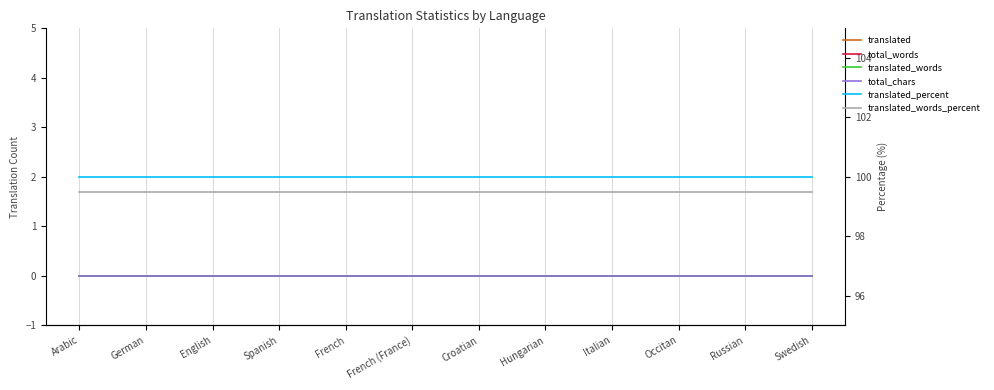

Does the chart display data point markers on the line(s)?

No